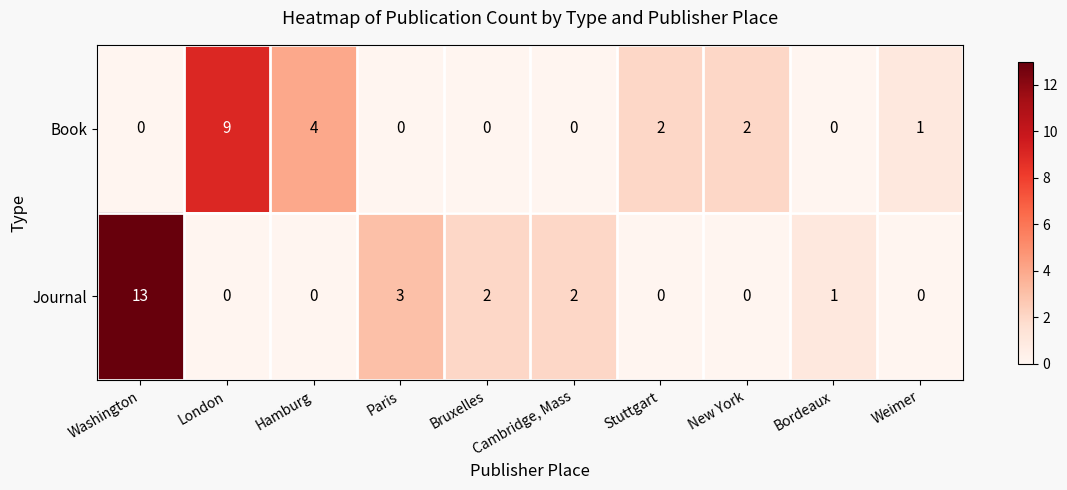

List the series in order of their overall mean, lowest first.

Book, Journal